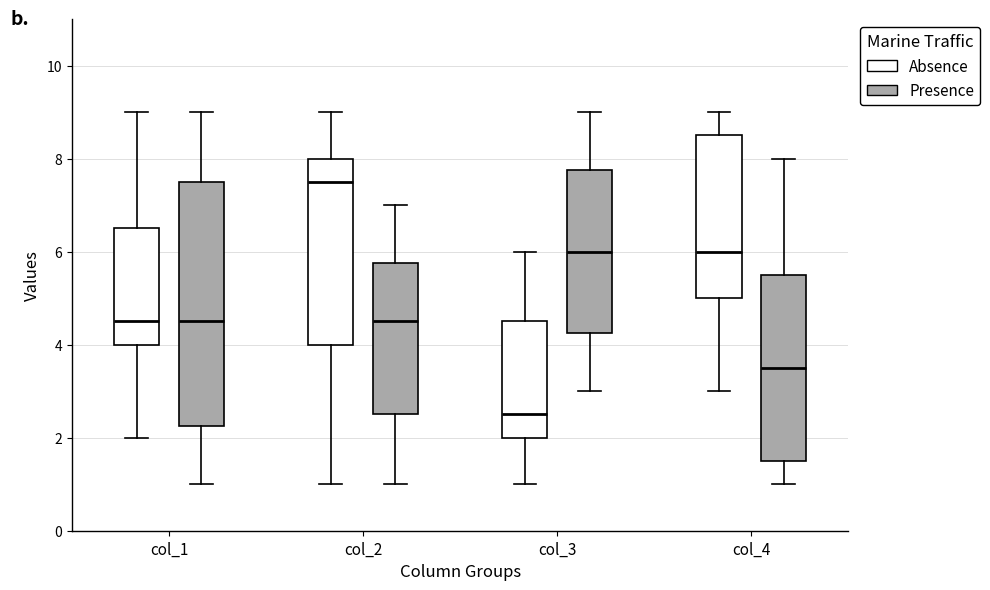

Which box has the highest median line?

col_2 (Absence)